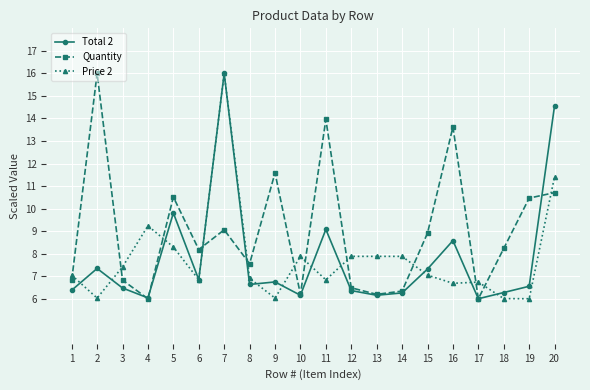

Between 1 and 2, which series saw the biggest shift?

Quantity